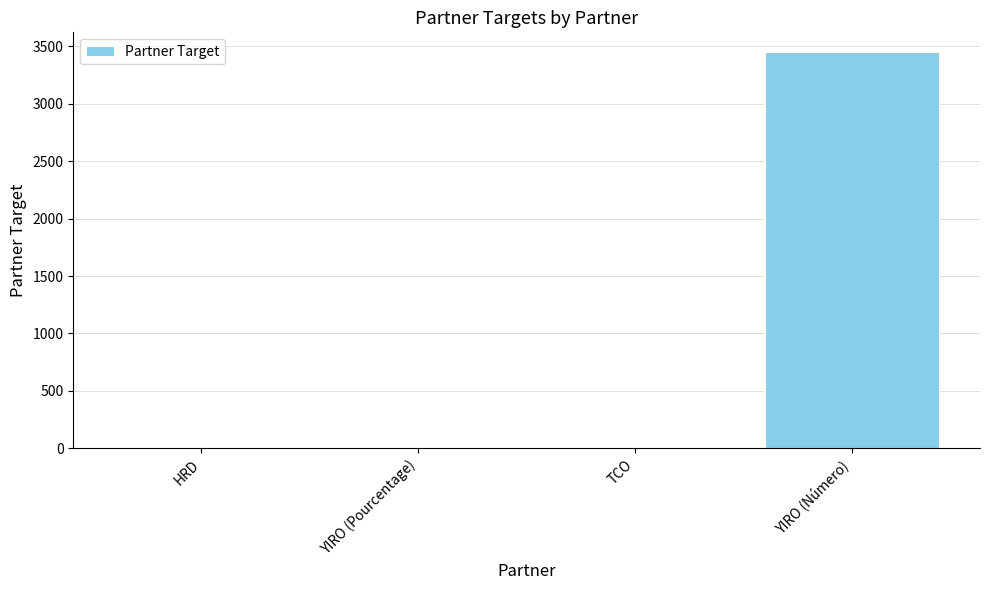

At which category does the chart reach its peak across all series?

YIRO (Número)